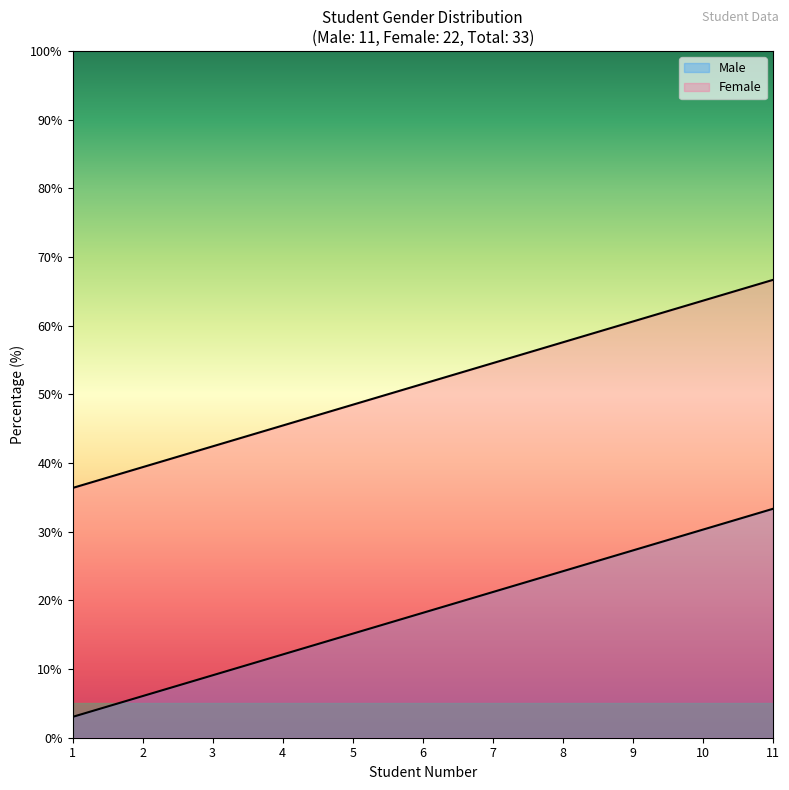

The Female series shows 36.4 at 1. True or false?

True